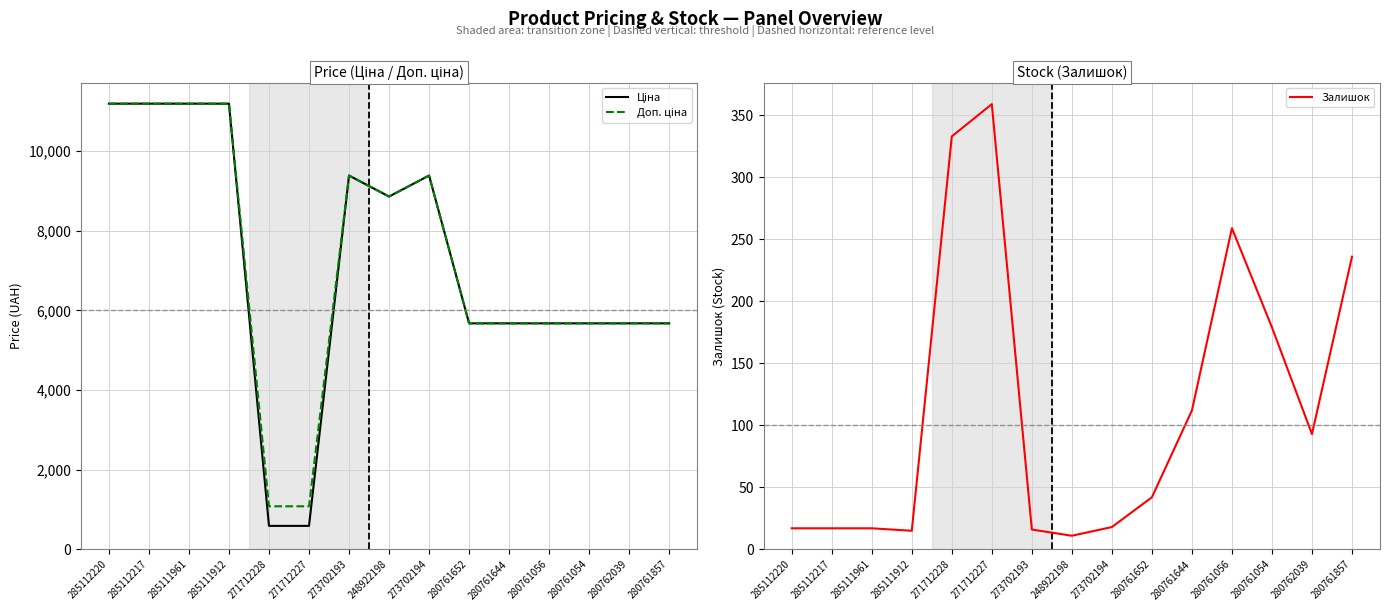

What is the value of the Залишок point at the 7th from the left?

16.0